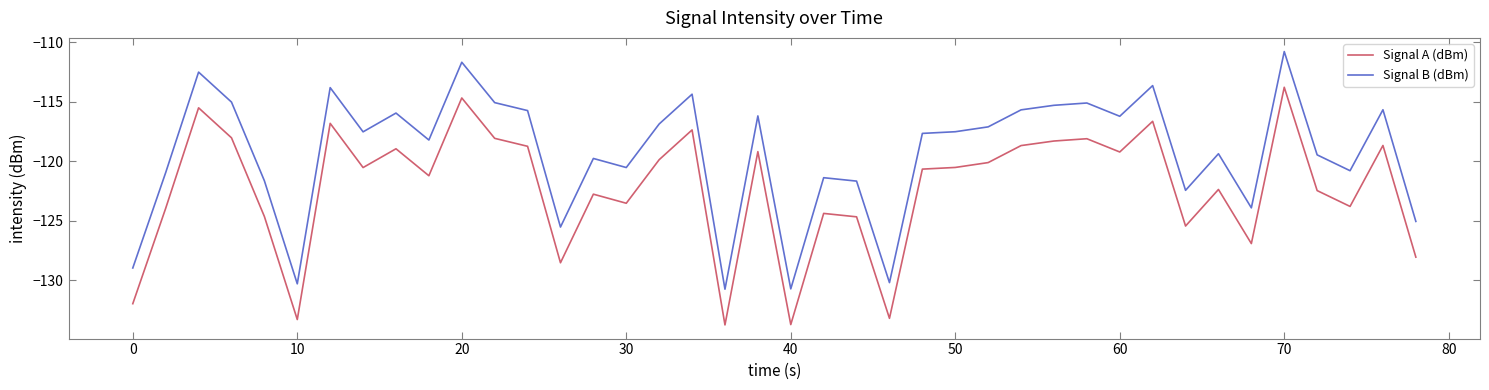

What is the maximum value for Signal B (dBm)?

-110.8